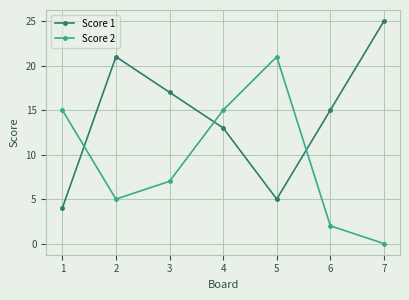

True or false: Score 2 and Score 1 cross at least once.

True